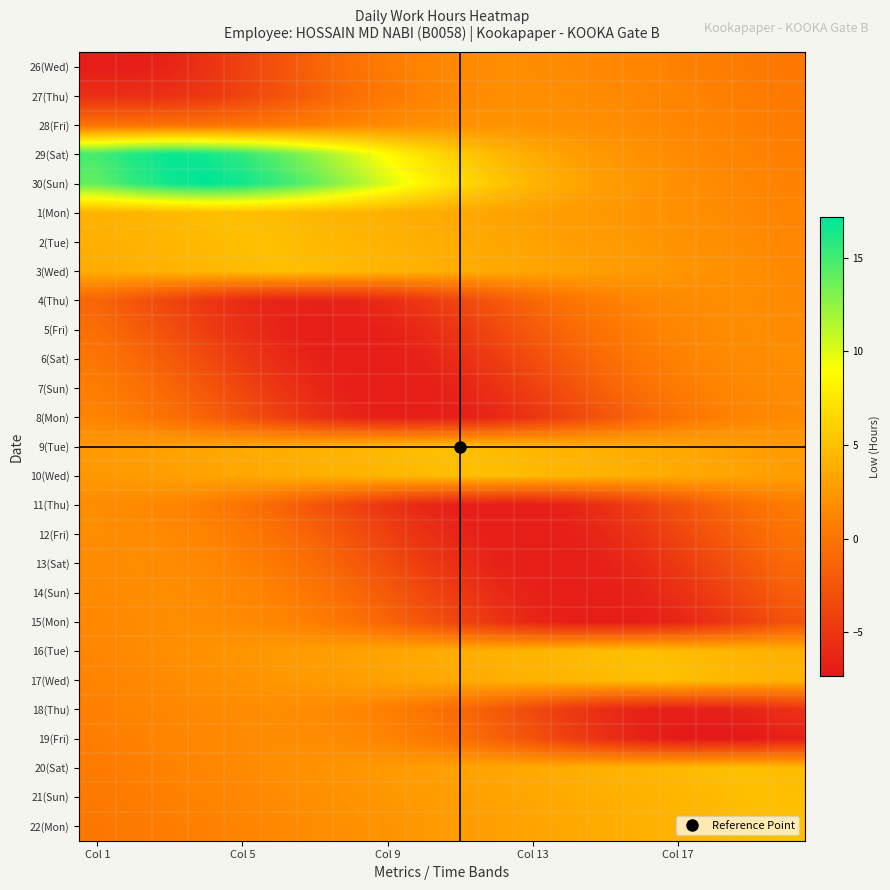

What is the smallest value displayed?

-7.3